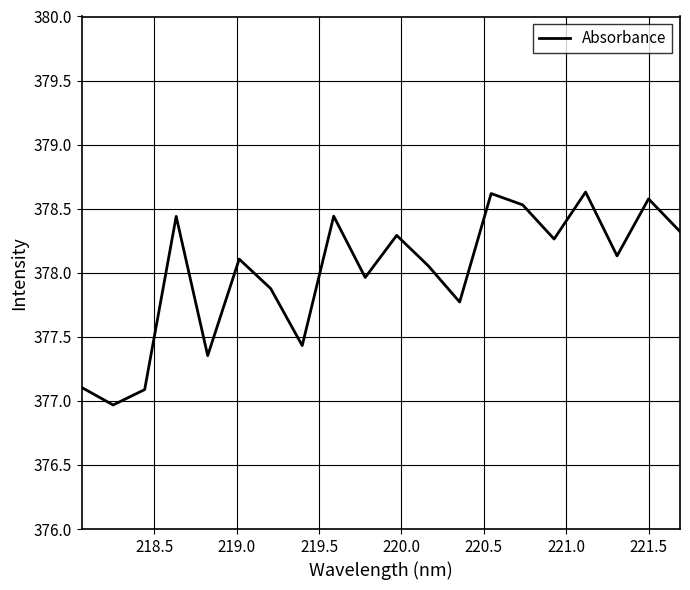

What is the maximum value shown in the chart?

378.6